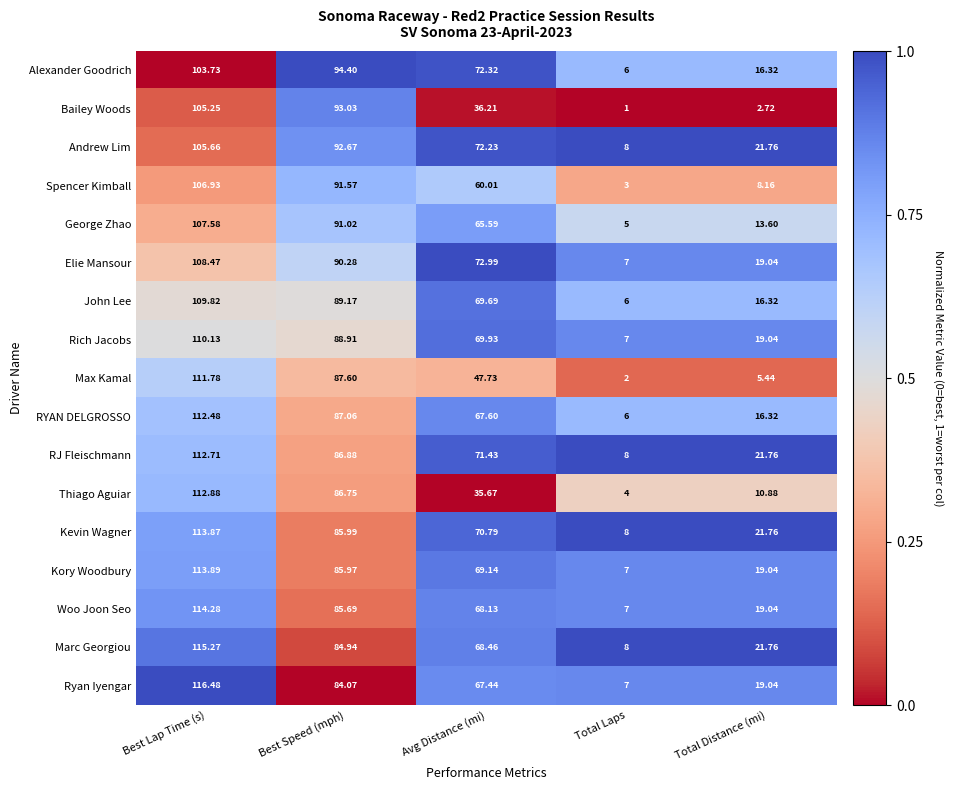

At which category does the chart reach its minimum across all series?

Total Laps